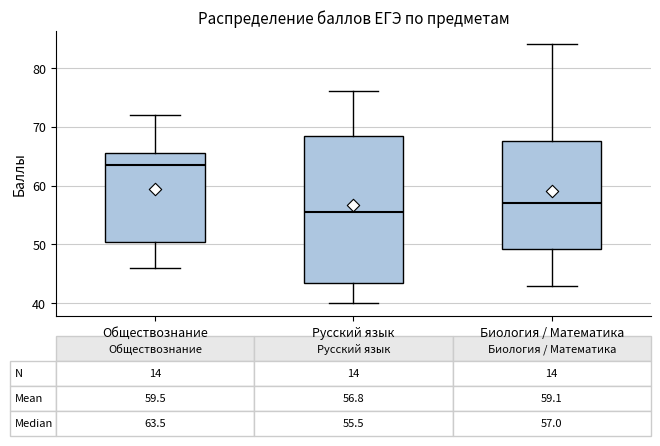

Which box is the tallest, from its lower edge to its upper edge?

Русский язык